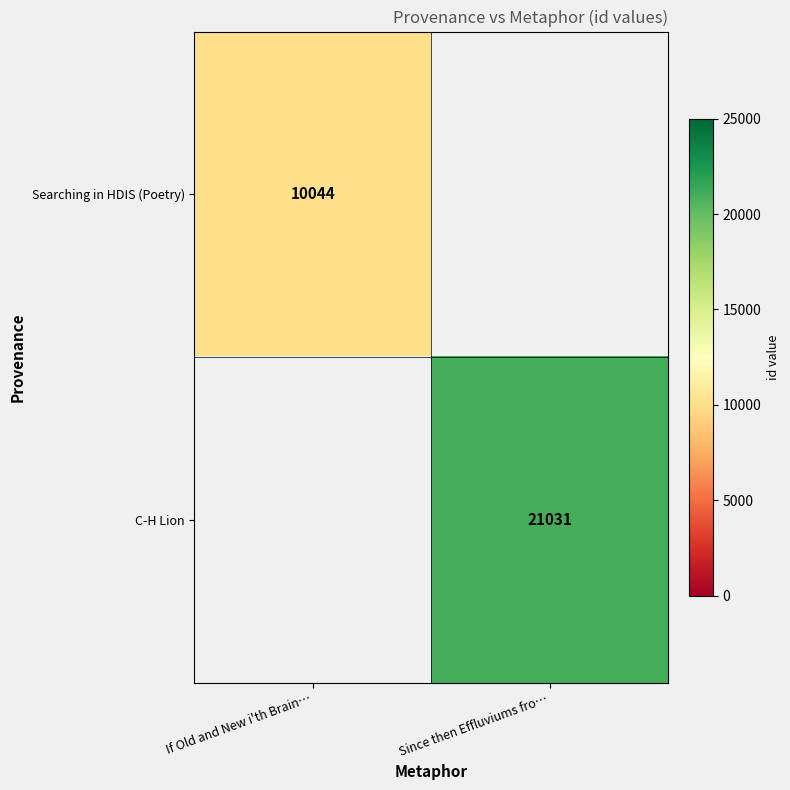

True or false: C-H Lion has a value of 21031 at Since then Effluviums fro….

True